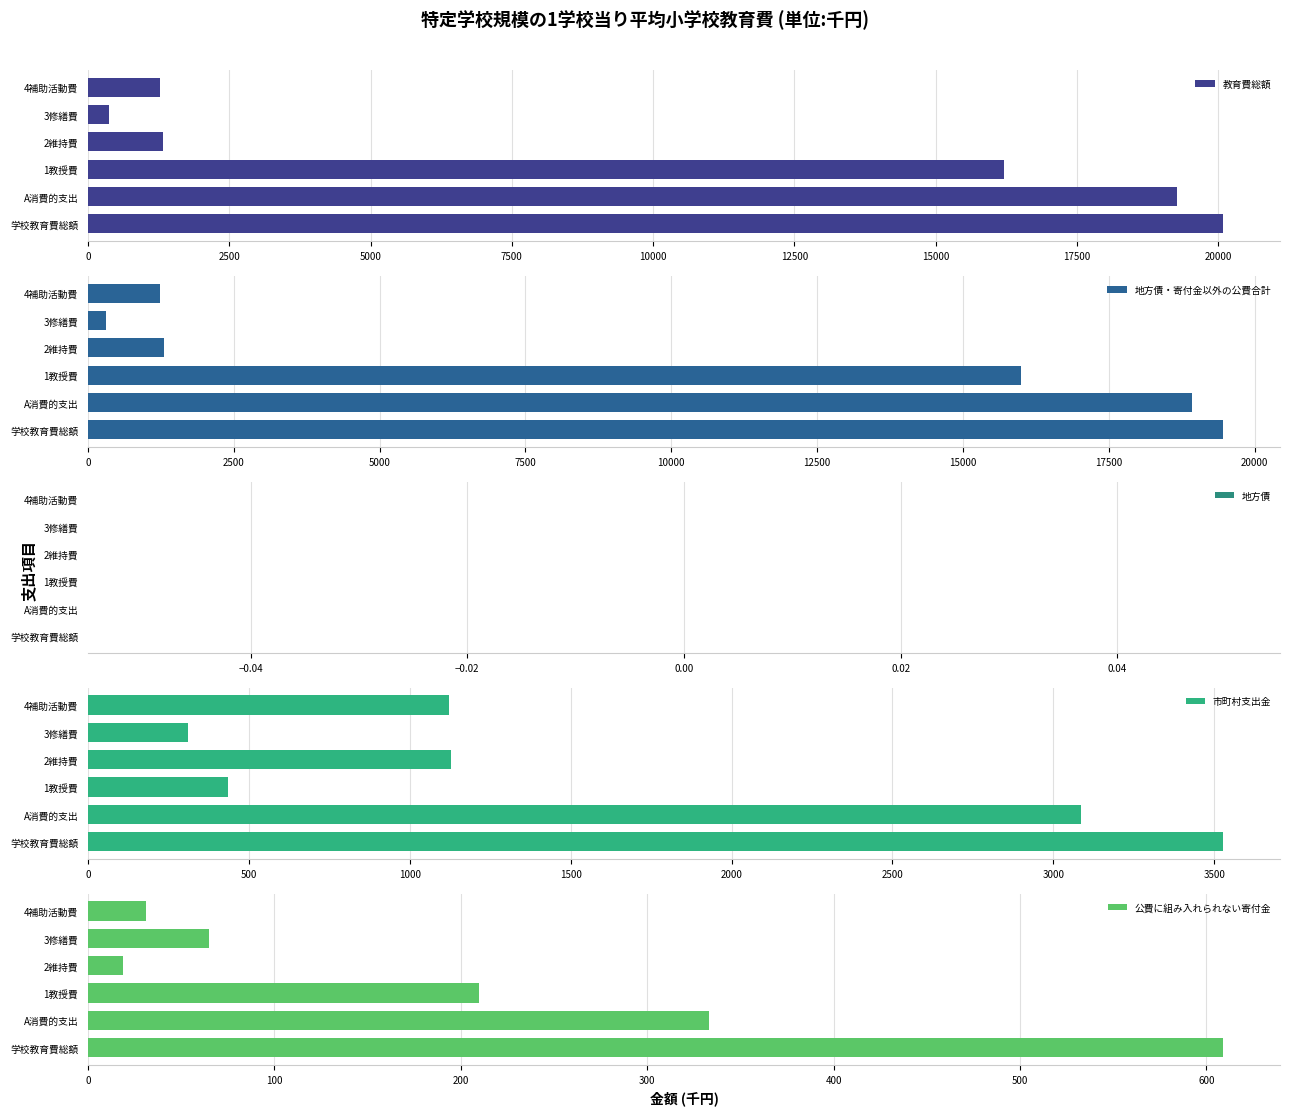

List the series in order of their peak value, highest first.

教育費総額, 地方債・寄付金以外の公費合計, 市町村支出金, 公費に組み入れられない寄付金, 地方債